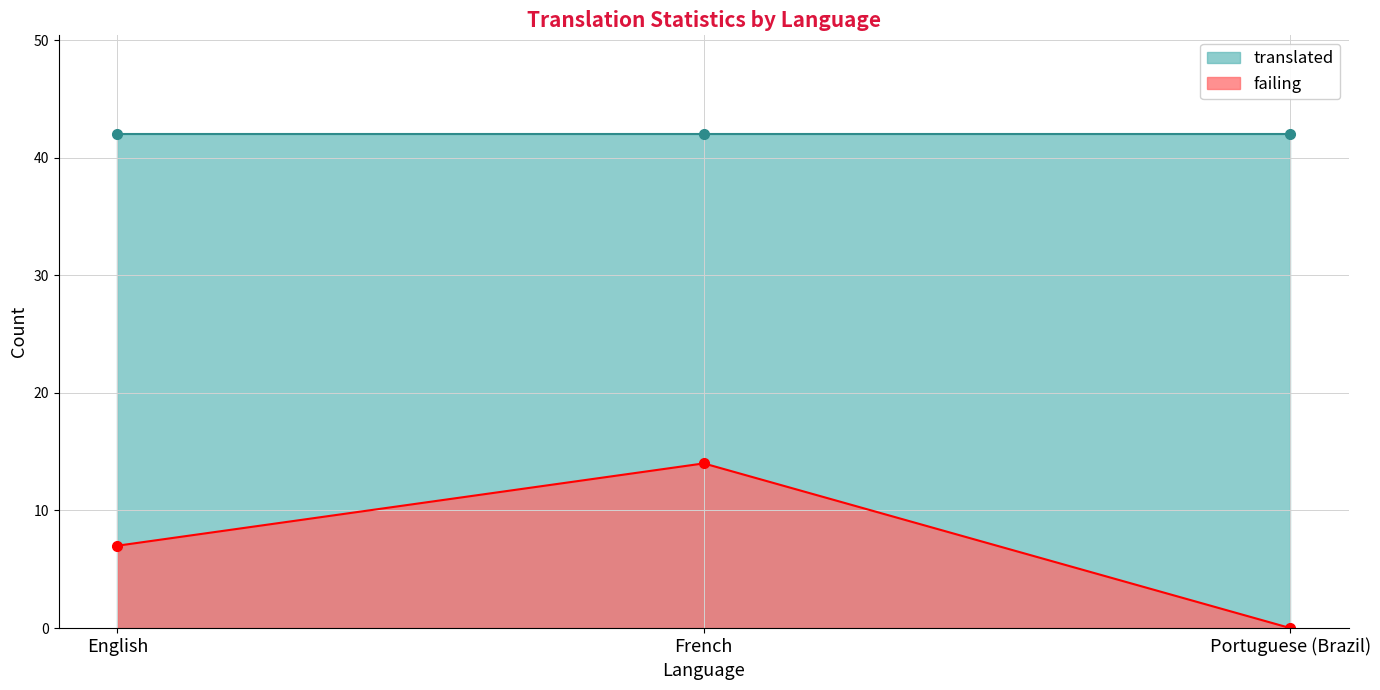

List the labels in order of value, largest first.

French, English, Portuguese (Brazil)